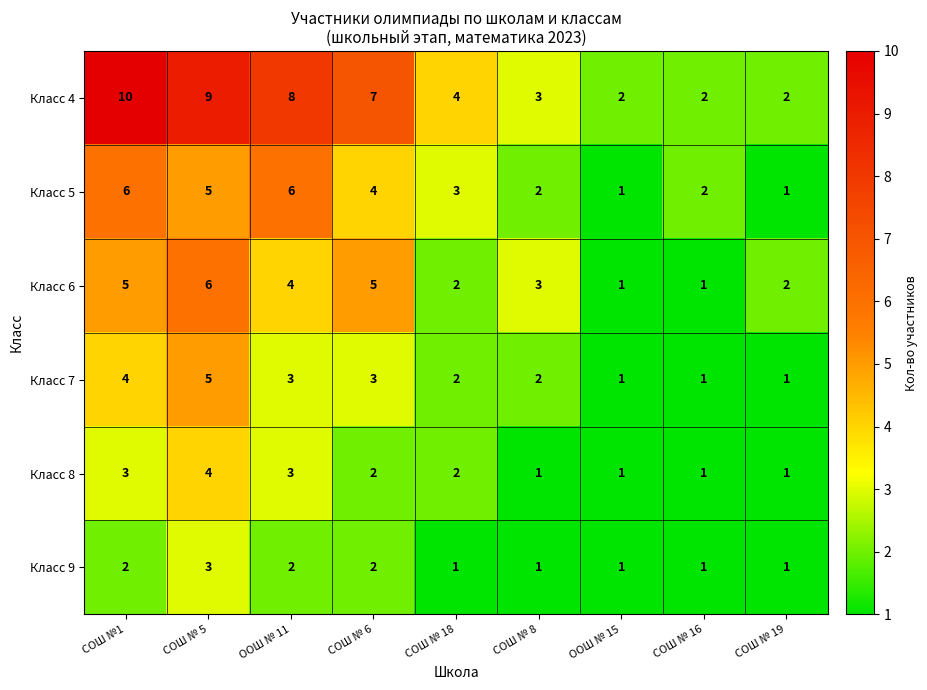

Between ООШ № 15 and СОШ № 19, which series saw the biggest shift?

Класс 6